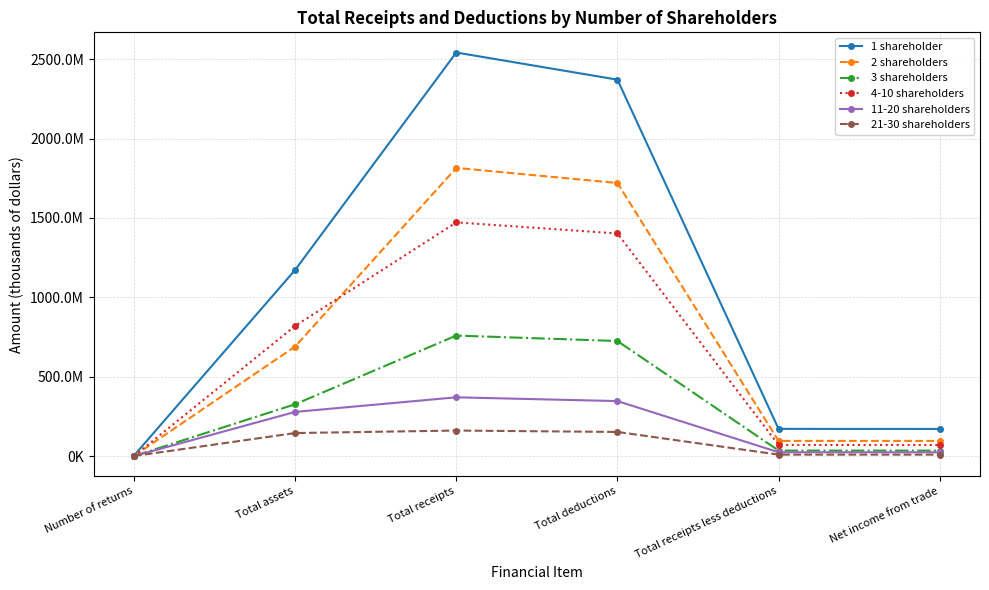

True or false: 3 shareholders has a value of 1277951347 at Total receipts.

False